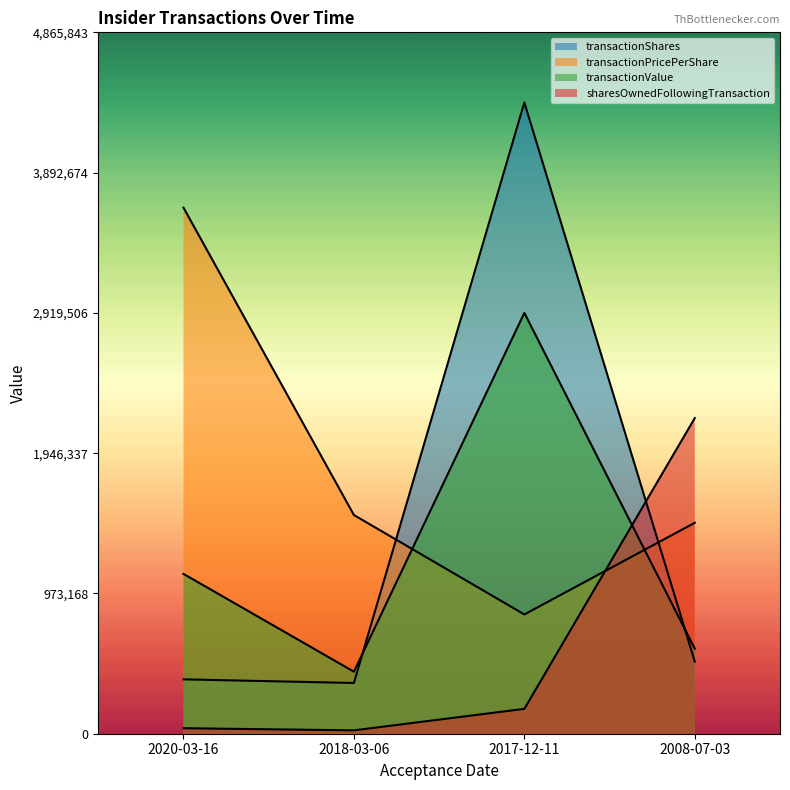

How many values in the transactionShares series exceed 500367?

2